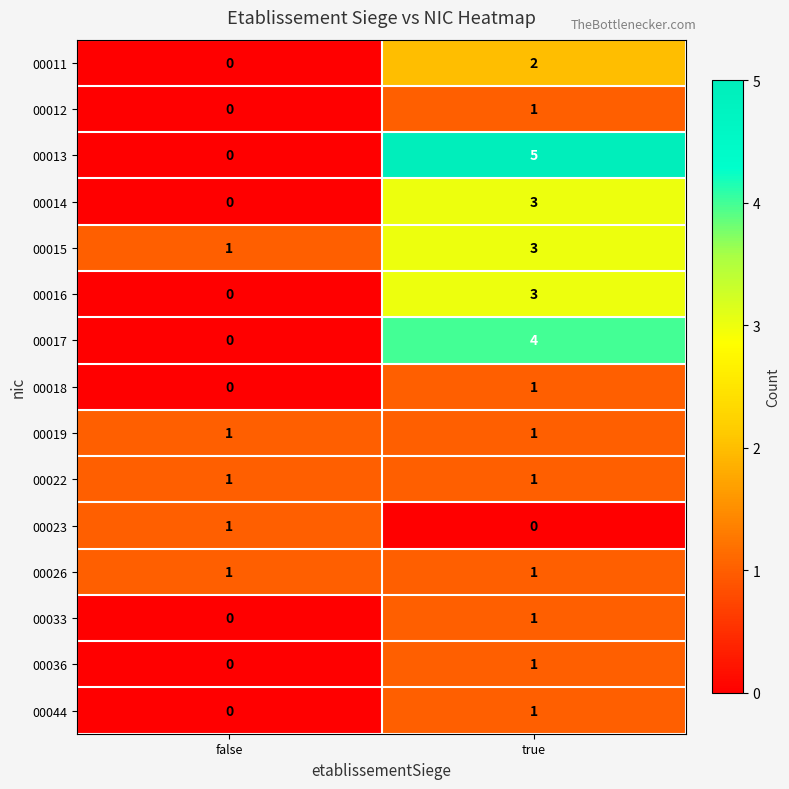

The value of 00023 at true is 0. True or false?

True